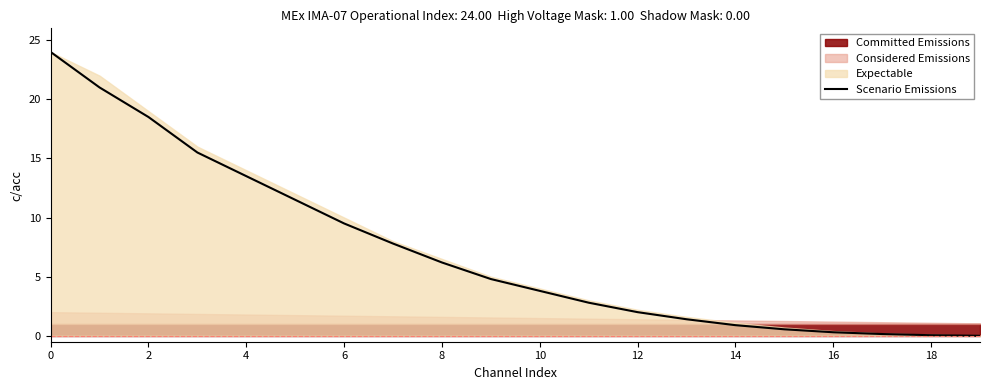

Is it true that Scenario Emissions equals 0.9 at 14?

True